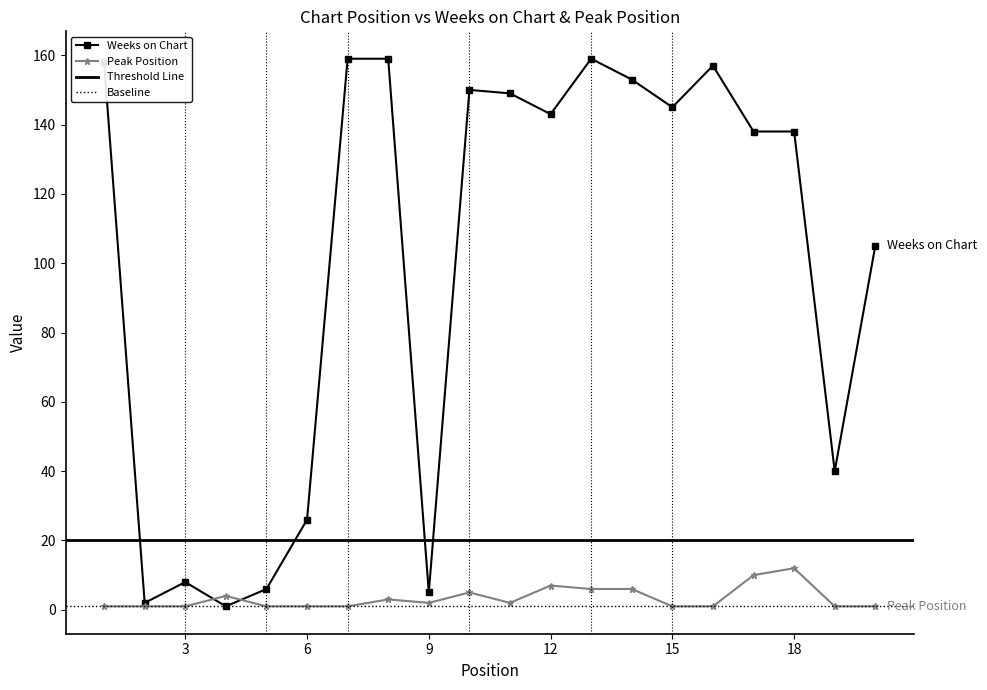

Is it true that Peak Position equals 11 at 14?

False